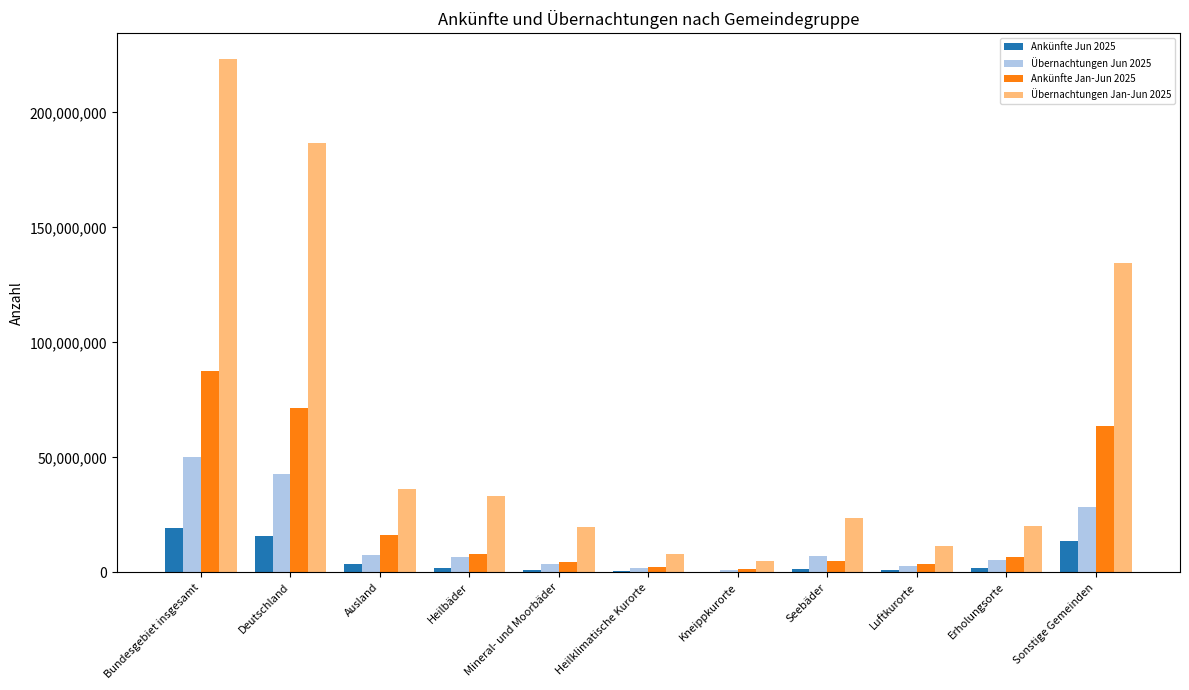

Which label corresponds to the largest value in the chart?

Bundesgebiet insgesamt